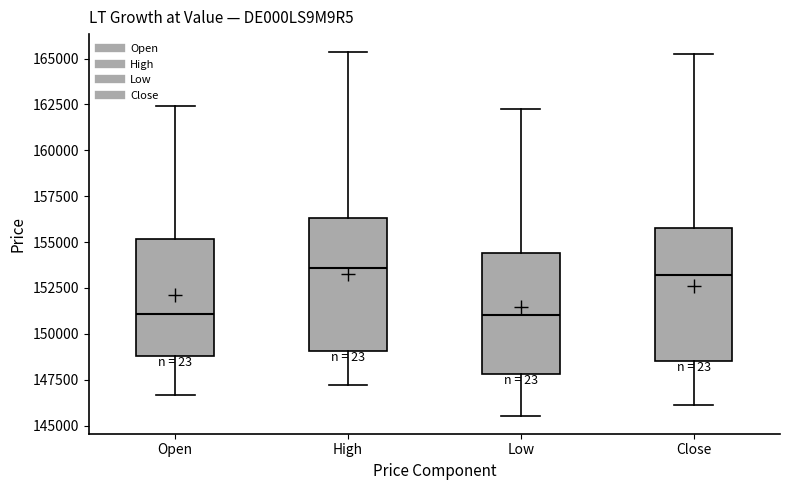

Where is the lower edge of the box for Close on the y-axis? The values are not printed on the chart, so give them approximately, as read against the axis.

148500